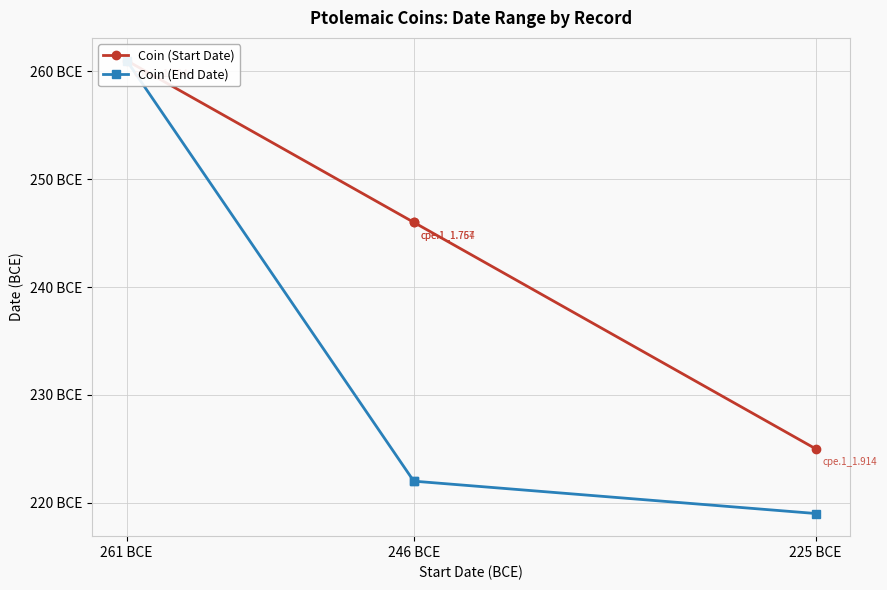

True or false: Coin (End Date) has more than 1 points higher than both neighbors.

False